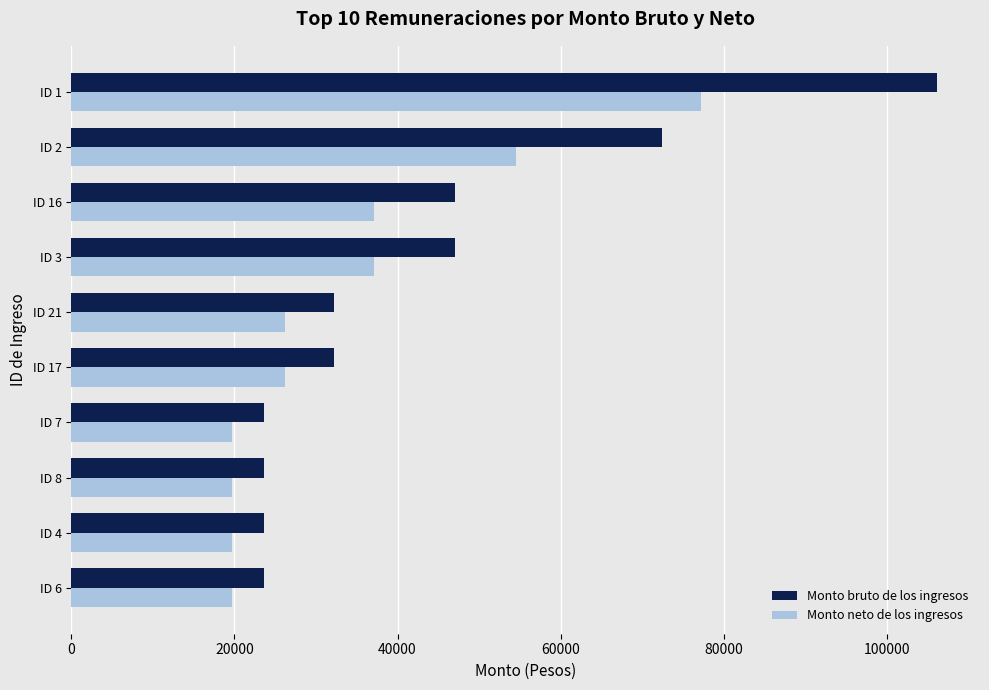

Rank the series by their average value, from highest to lowest.

Monto bruto de los ingresos, Monto neto de los ingresos